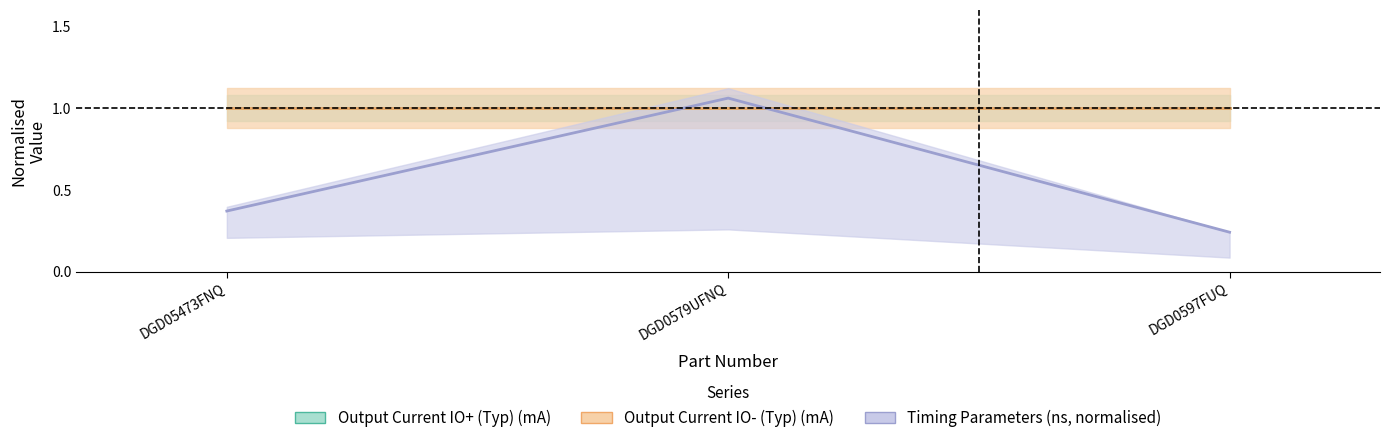

Which series has the largest total across all categories?

Output Current IO+ (Typ) (mA)